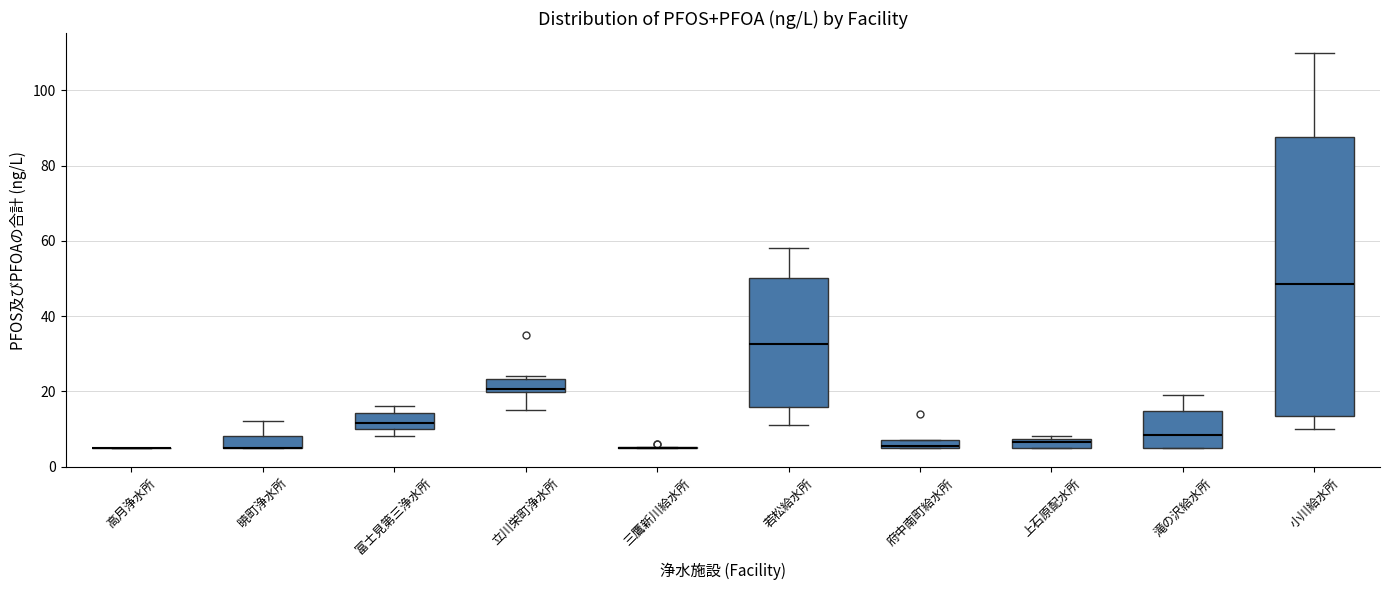

Which box is the tallest, from its lower edge to its upper edge?

小川給水所